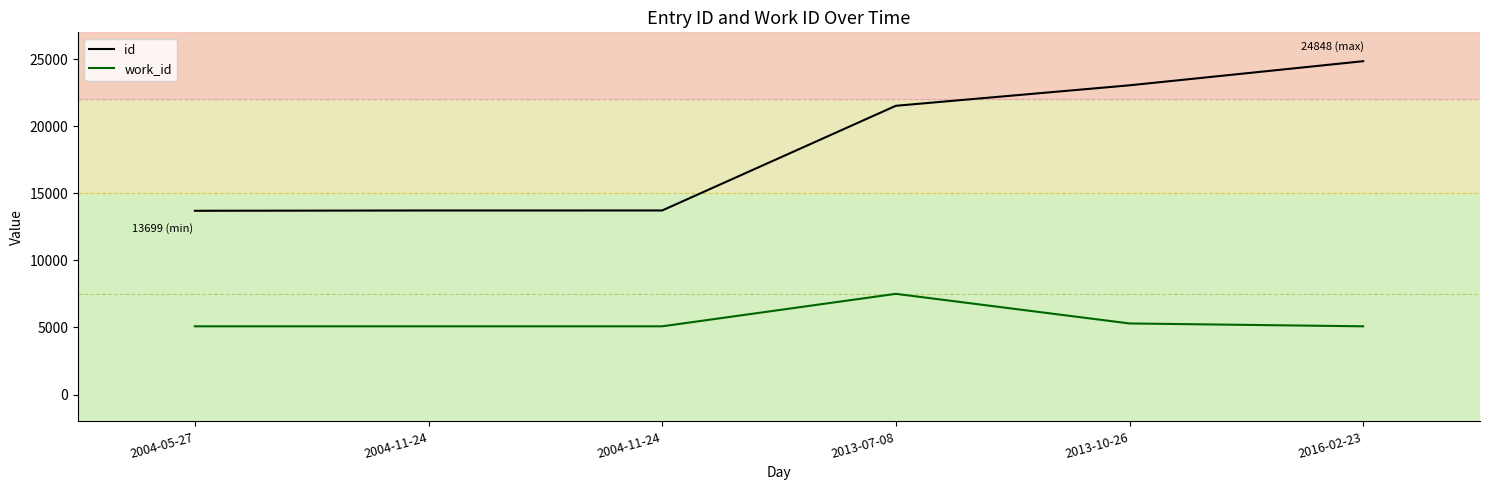

What is the difference between the highest and lowest values at 2013-07-08?

14016